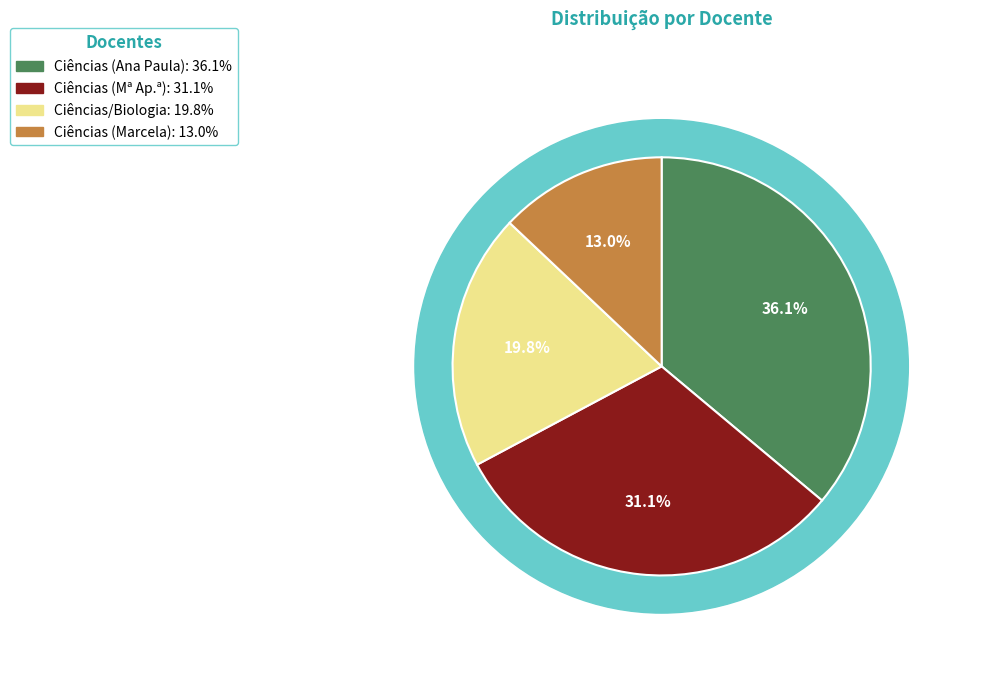

To the nearest percent, what is the average slice percentage?

25%